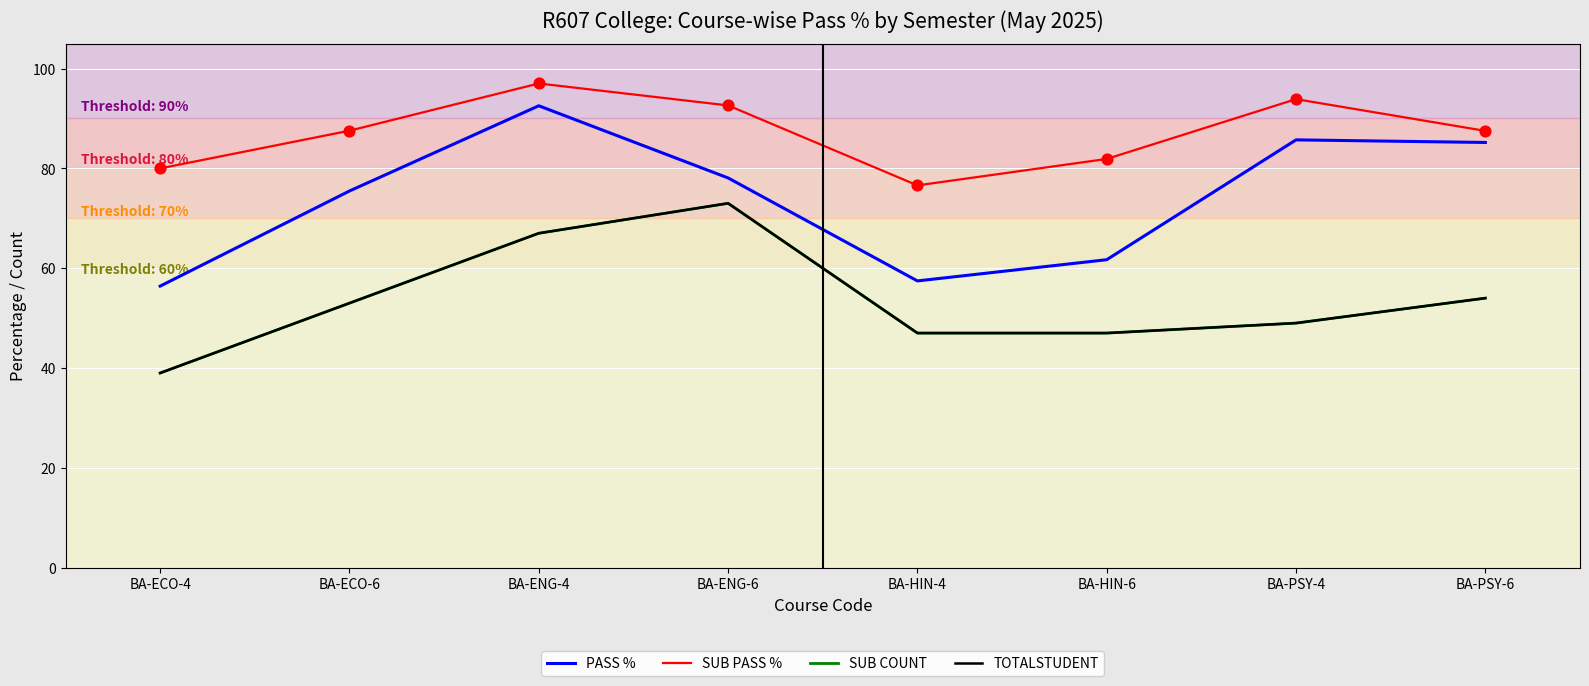

Is the value of PASS % at BA-ENG-6 greater than the value of TOTALSTUDENT at BA-HIN-6?

Yes